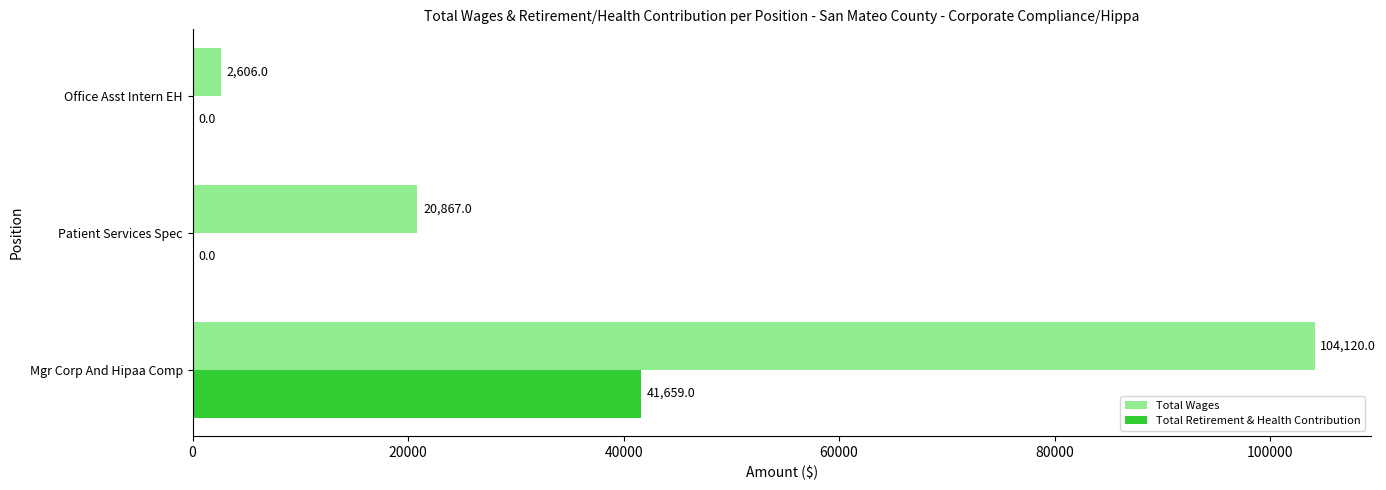

What is the highest value of the Total Retirement & Health Contribution series?

41659